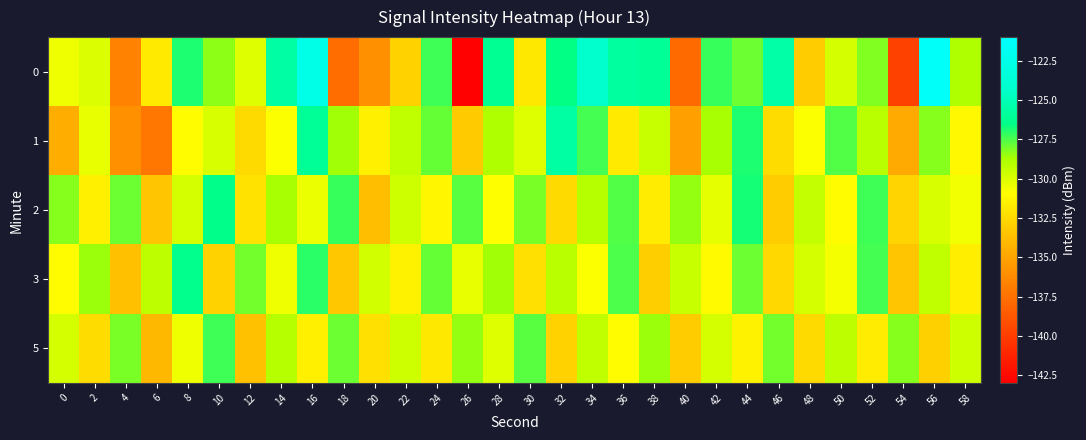

Which category has the lowest value across all series?

26